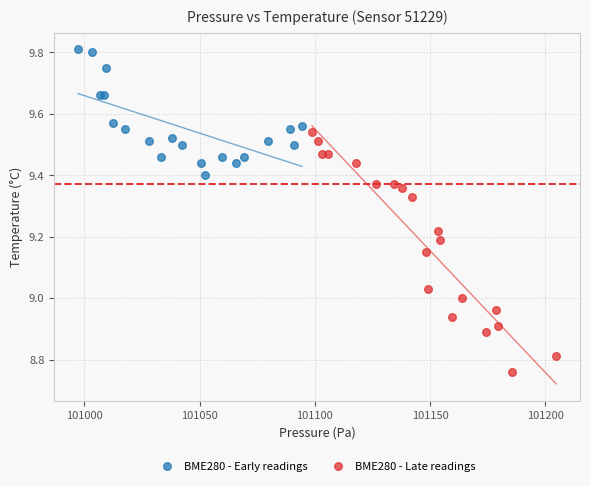

Which series reaches the minimum Y coordinate?

BME280 - Late readings